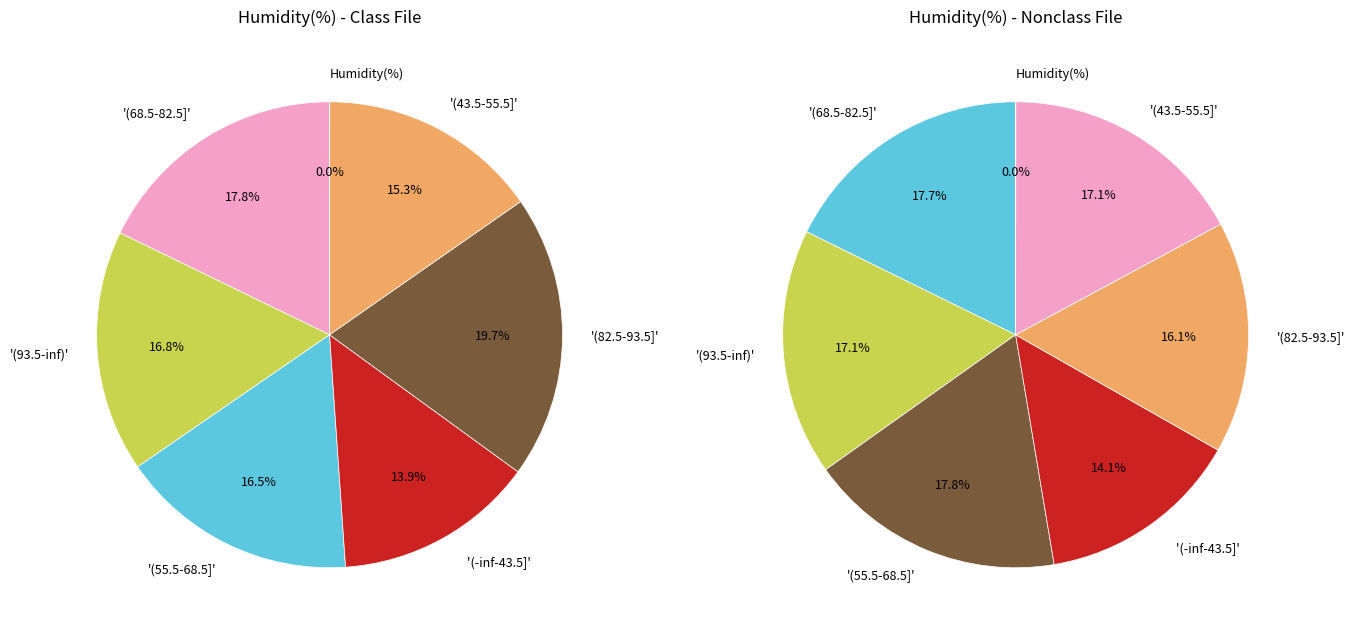

Is there any slice that represents more than half of the pie?

No